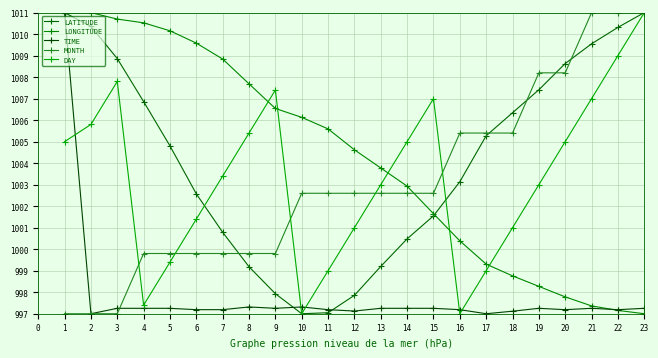

What is the value of the DAY point at the 3rd from the left?

1007.8